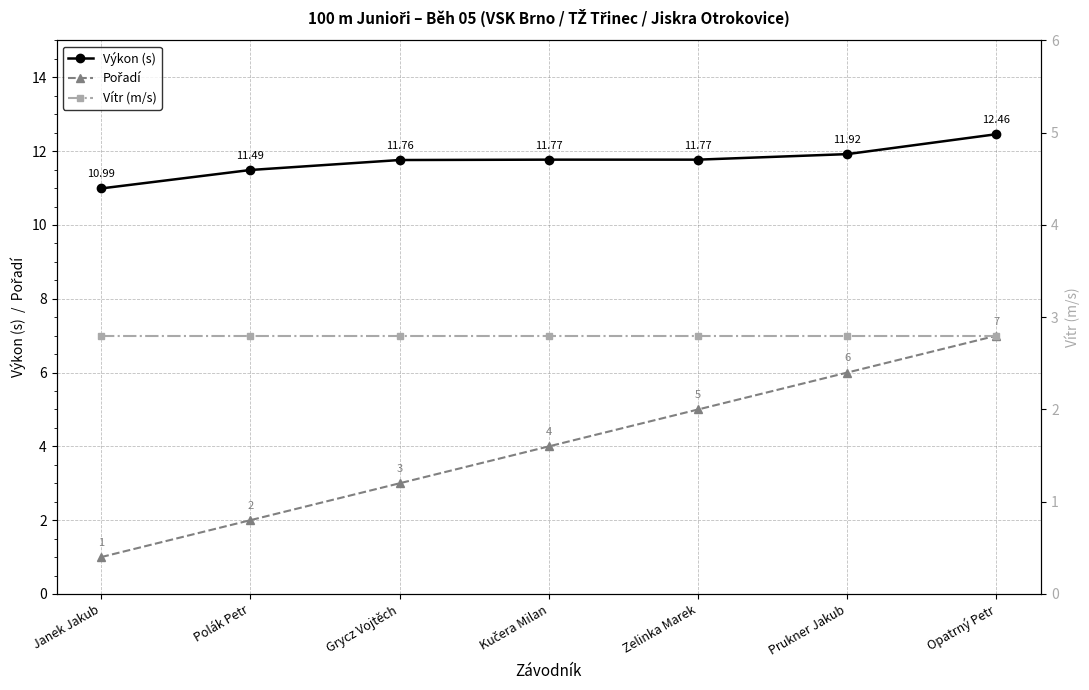

Reading left to right, list all the values displayed in this chart.

Výkon (s): 11.0	11.5	11.8	11.8	11.8	11.9	12.5
Pořadí: 1.0	2.0	3.0	4.0	5.0	6.0	7.0
Vítr (m/s): 2.8	2.8	2.8	2.8	2.8	2.8	2.8